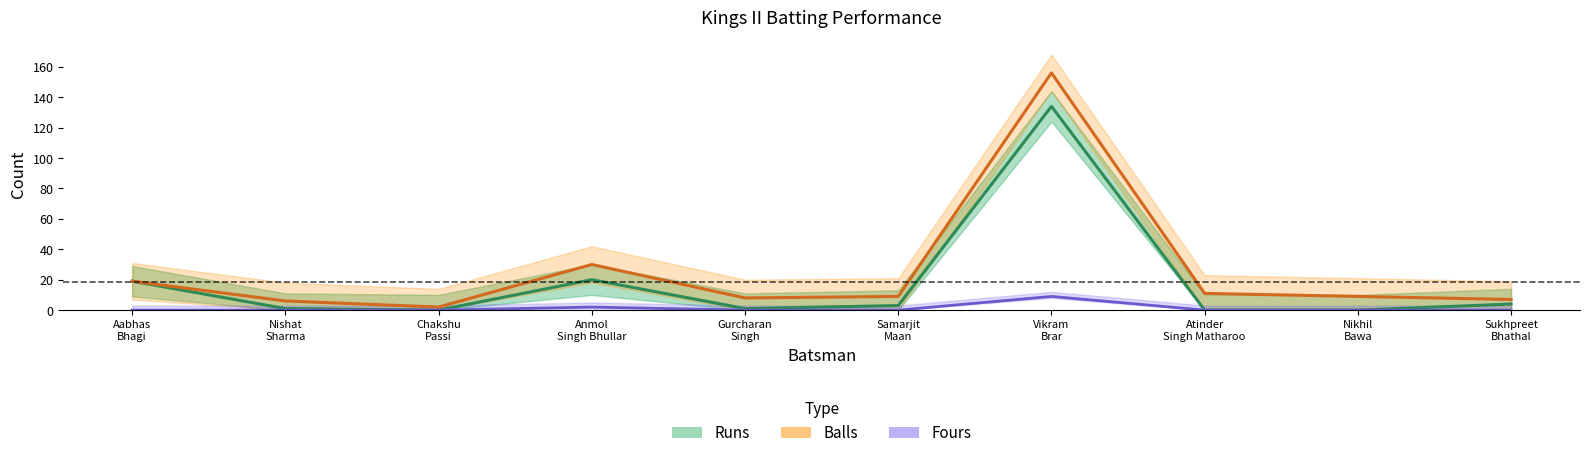

Is it true that Fours equals 9 at Vikram
Brar?

True